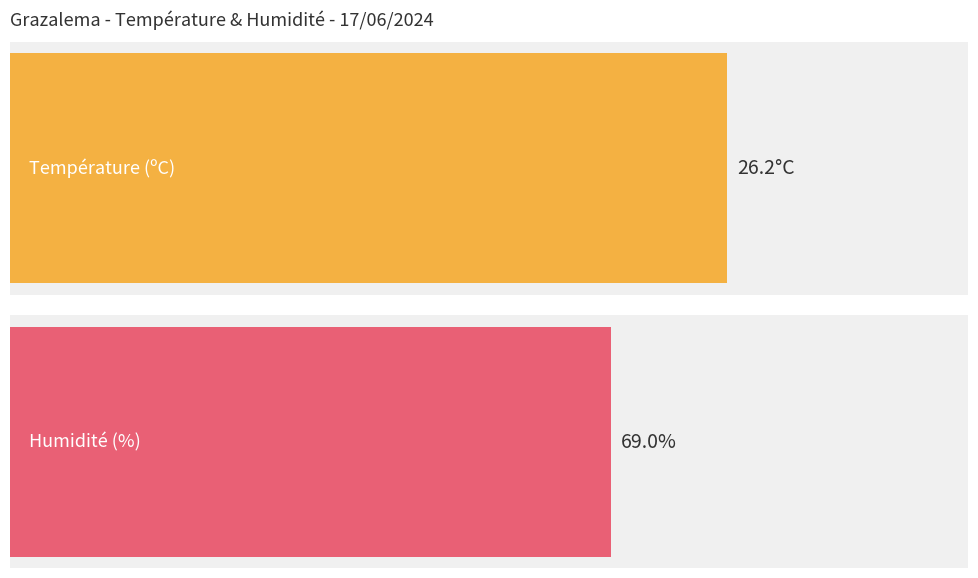

Are the bars grouped side by side (vs. stacked)?

Yes